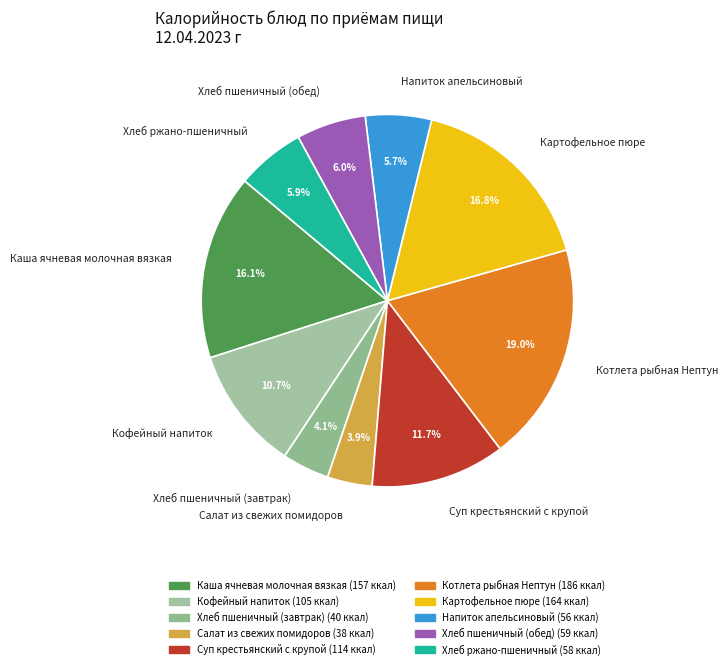

Does Суп крестьянский с крупой represent more than half of the total?

No